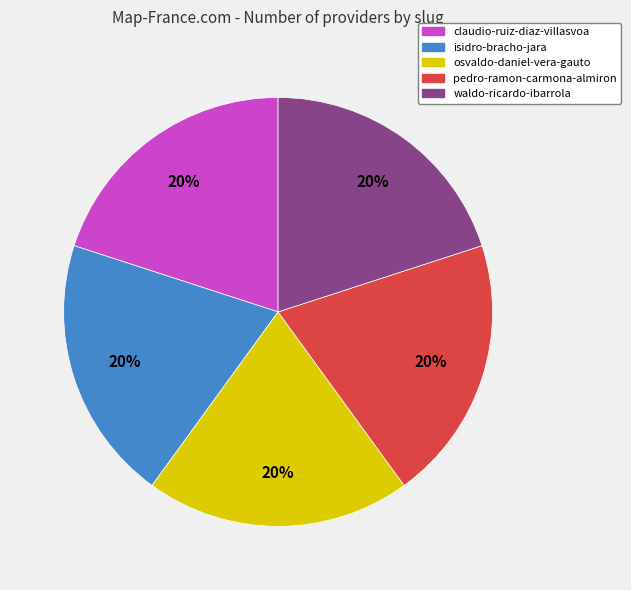

To the nearest percent, what portion does claudio-ruiz-diaz-villasvoa represent?

20%